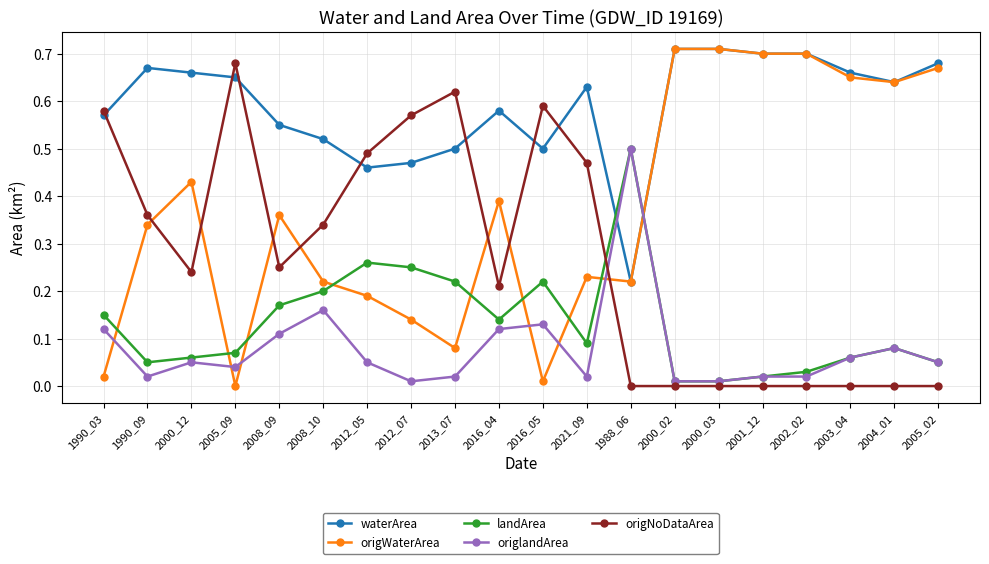

Between 2008_09 and 2000_03, which series saw the biggest shift?

origWaterArea